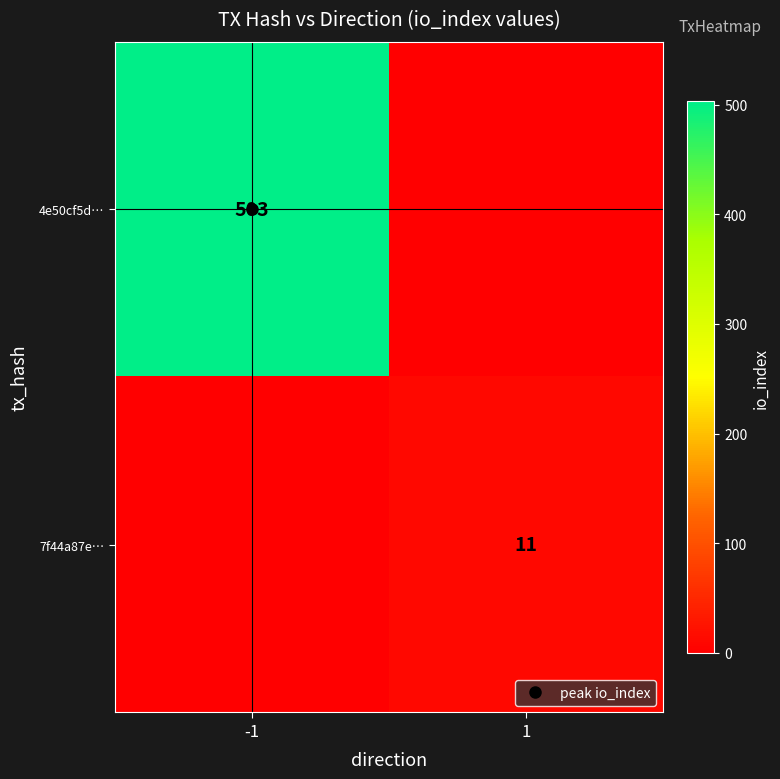

Which series changed the most between -1 and 1?

4e50cf5d…